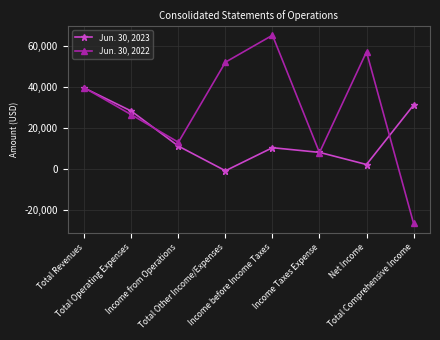

List the series in order of their peak value, lowest first.

Jun. 30, 2023, Jun. 30, 2022